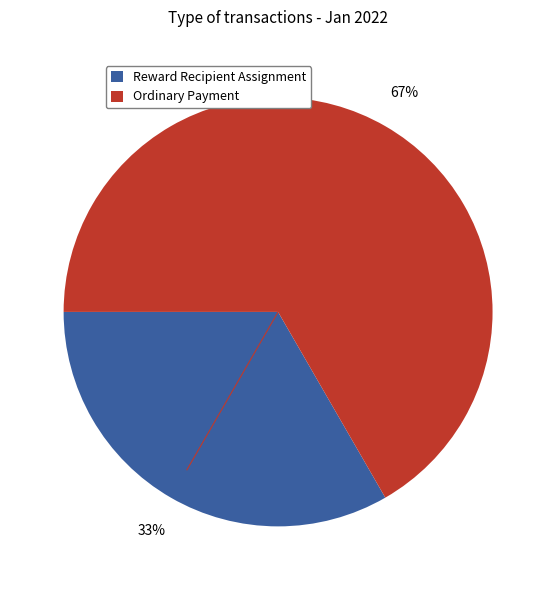

Is there a majority slice in this chart?

Yes